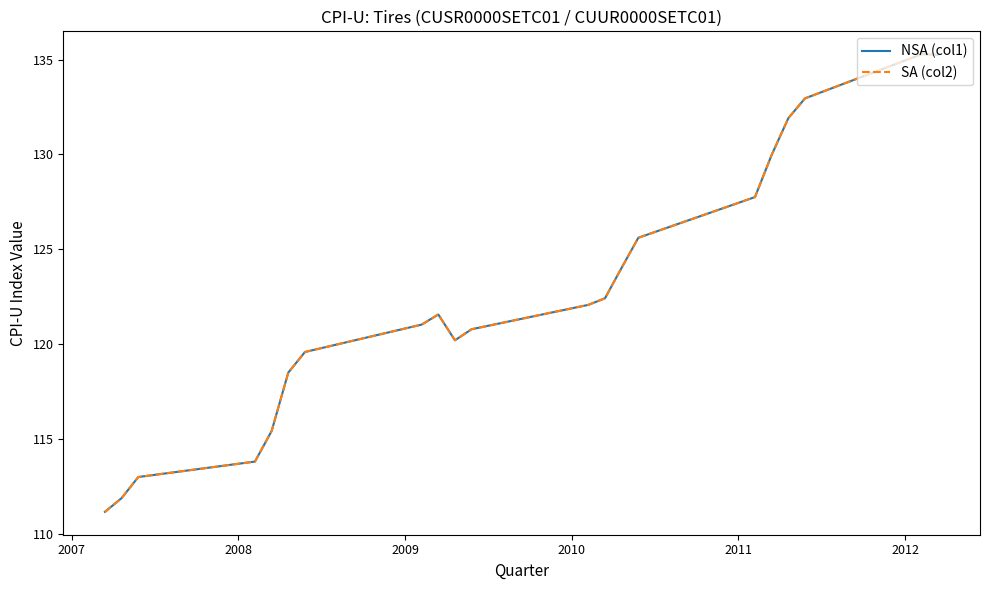

Does the chart have visible grid lines?

No